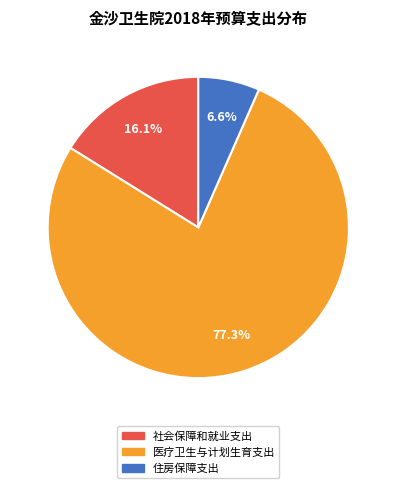

True or false: 医疗卫生与计划生育支出 accounts for 71% of the total.

False